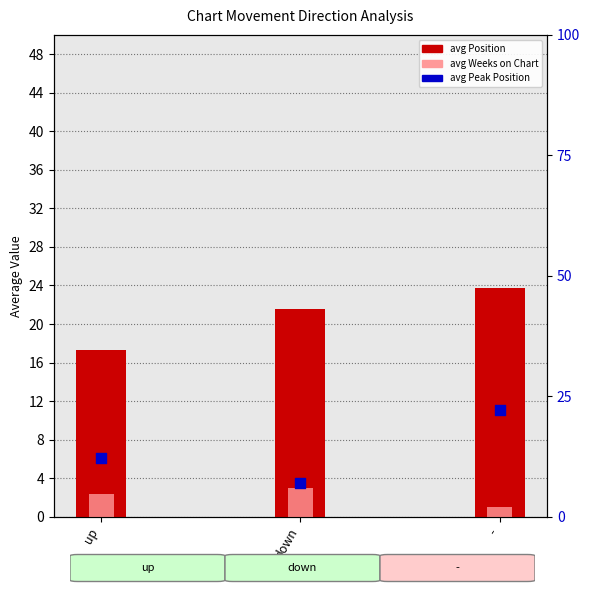

At how many categories does at least one series exceed 10?

3